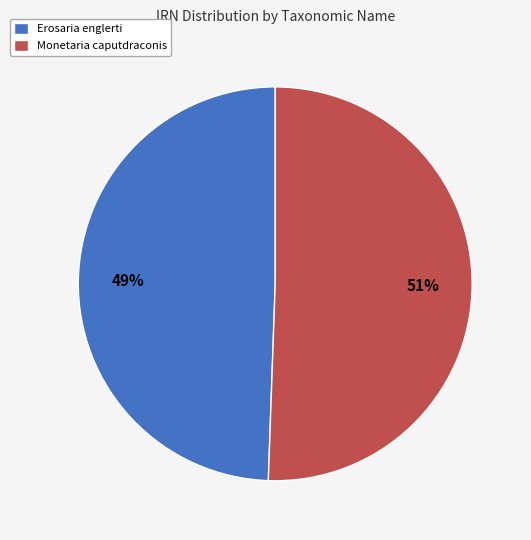

To the nearest percent, what is the combined percentage of Erosaria englerti and Monetaria caputdraconis?

100%